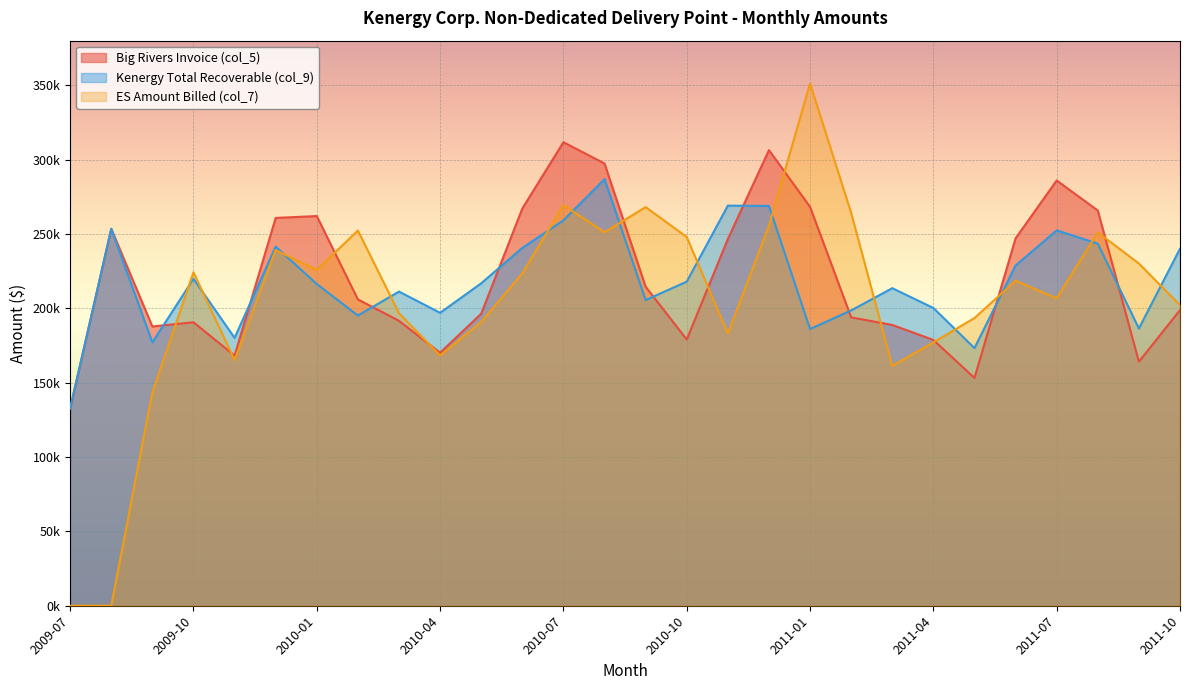

How many times do ES Amount Billed (col_7) and Kenergy Total Recoverable (col_9) cross each other?

14